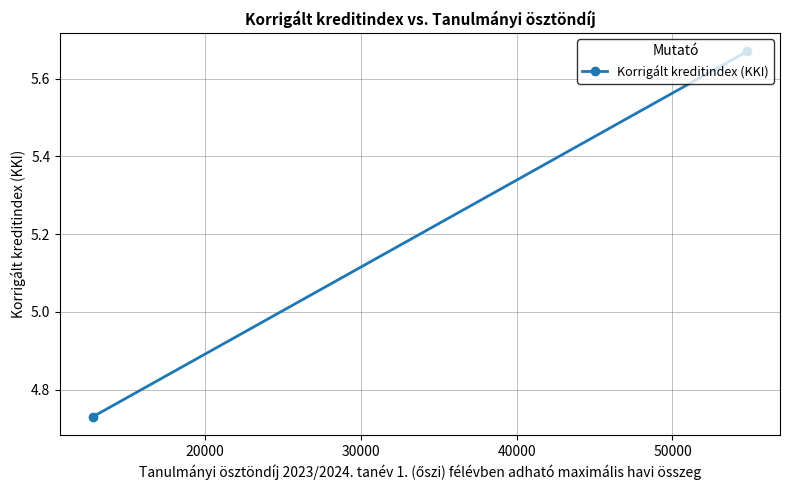

Is this an area chart (filled region under the line)?

No